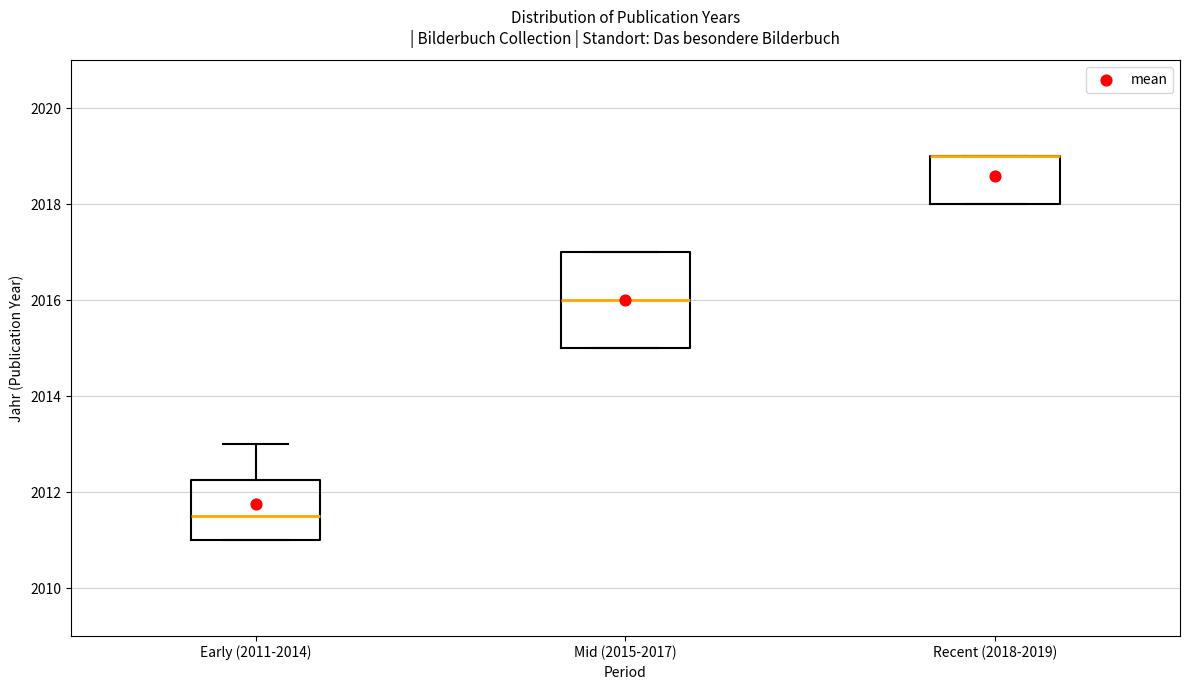

Comparing the boxes themselves (not the whiskers), which one is the tallest?

Mid (2015-2017)